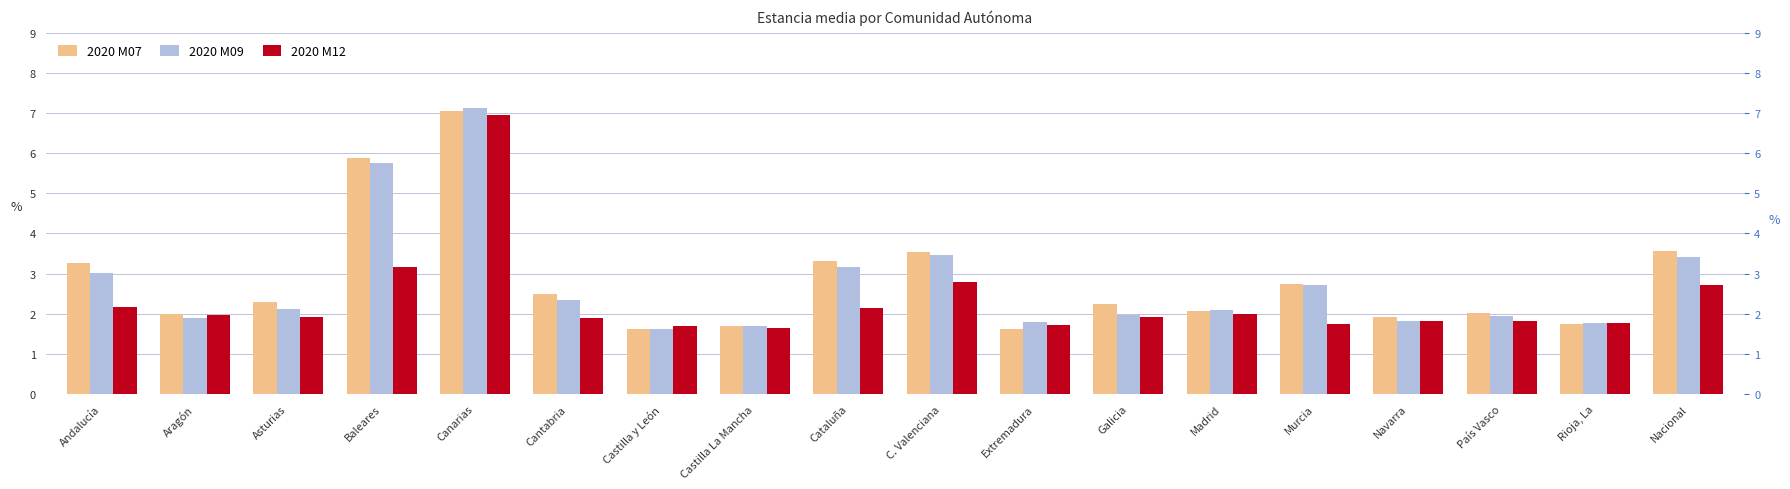

Which series has the widest spread of values?

2020 M09